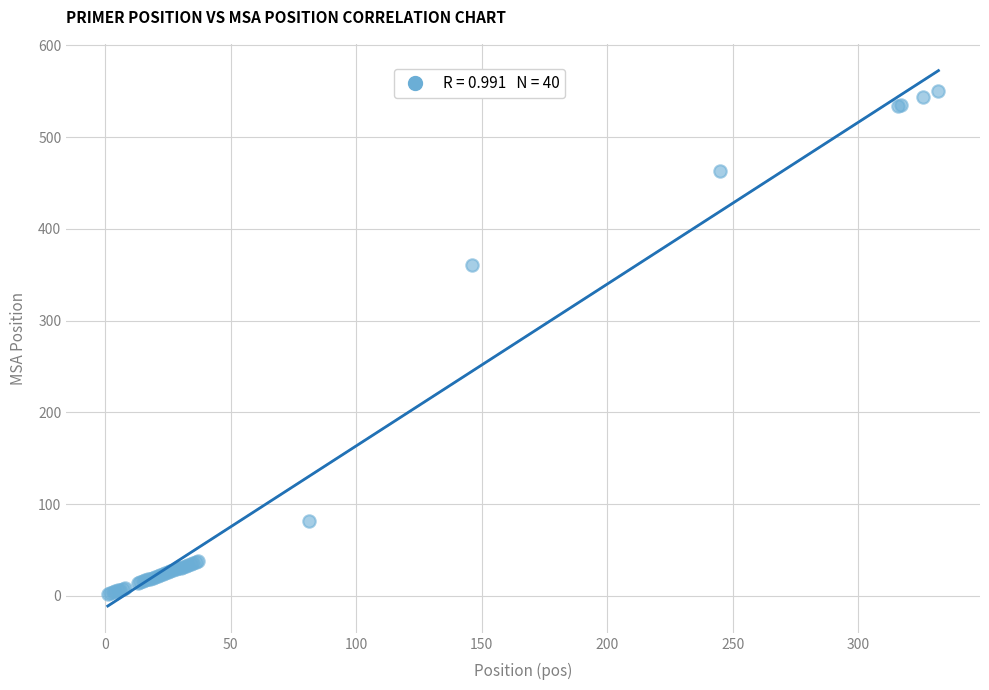

What Y value in the scatter plot is closest to 276?

361